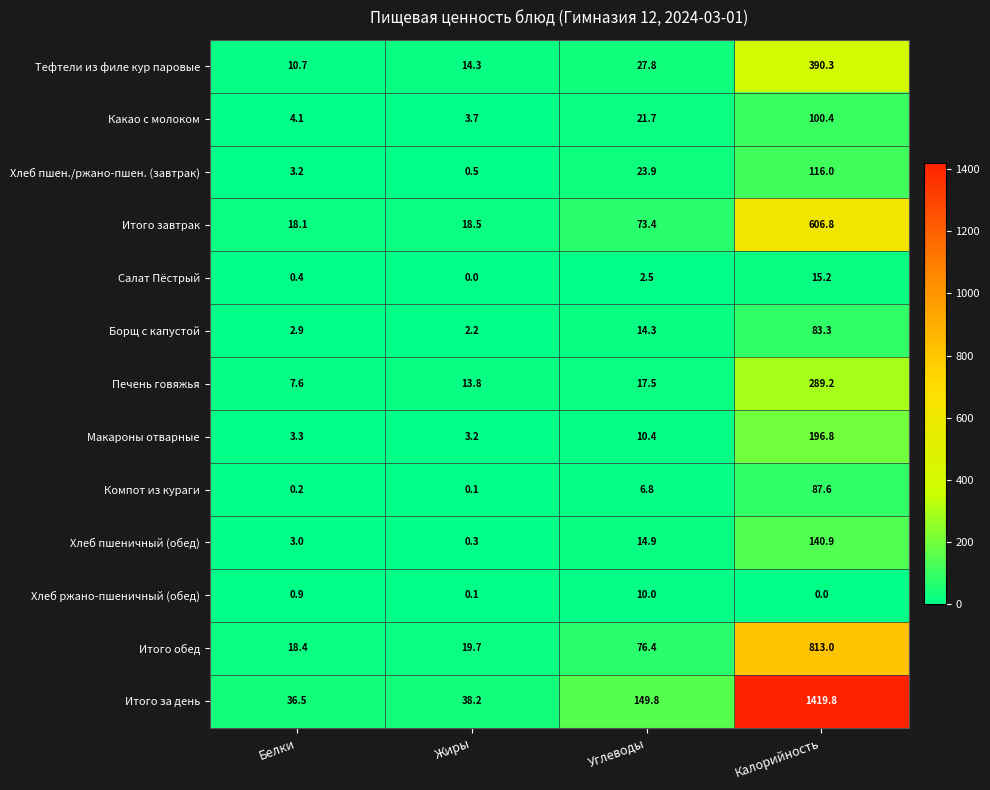

What value does the Хлеб пшеничный (обед) series have at Жиры?

0.3